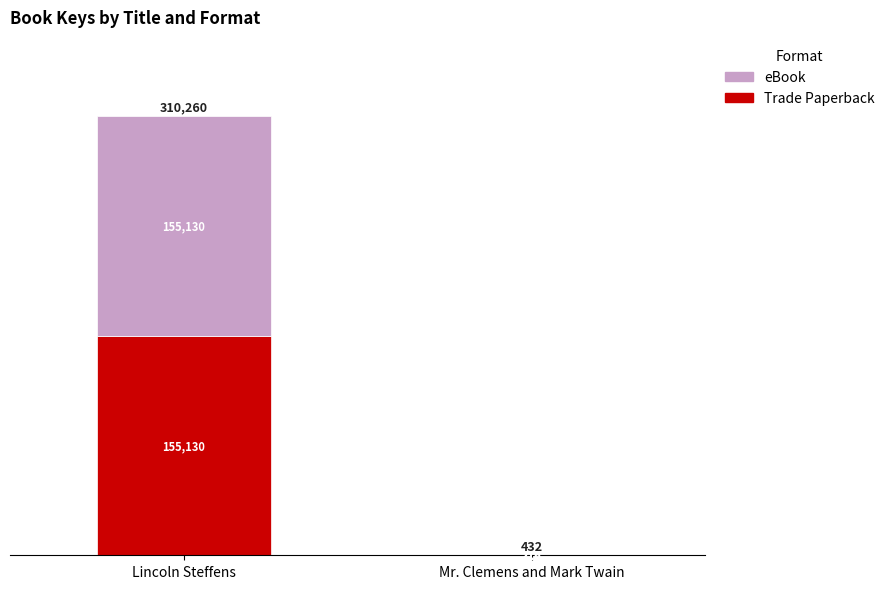

Reading left to right, what are the values for Trade Paperback?

Lincoln Steffens=155130	Mr. Clemens and Mark Twain=216